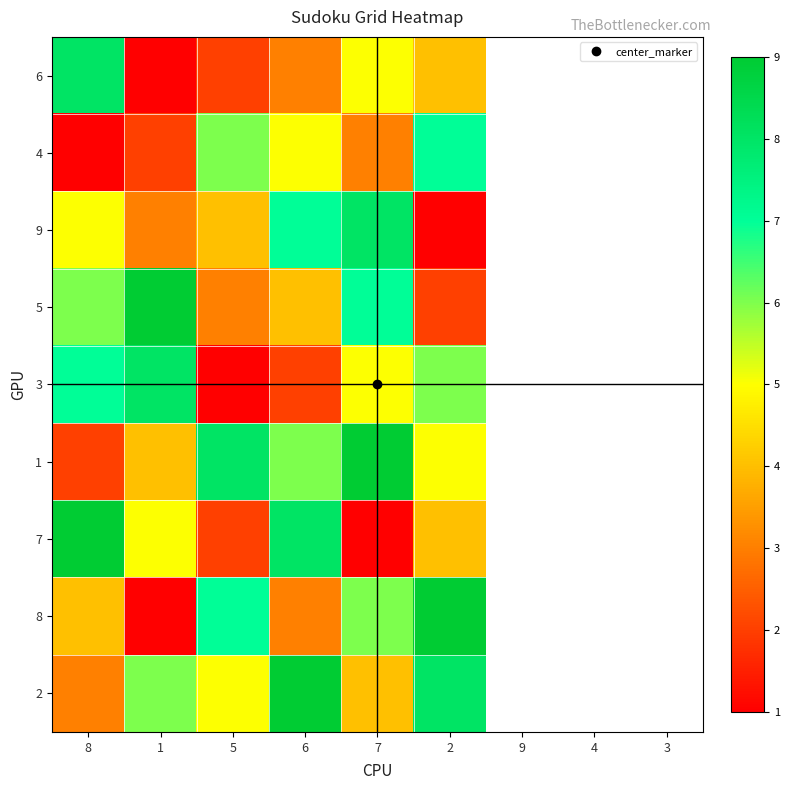

At which category is the sum across all series the highest?

7